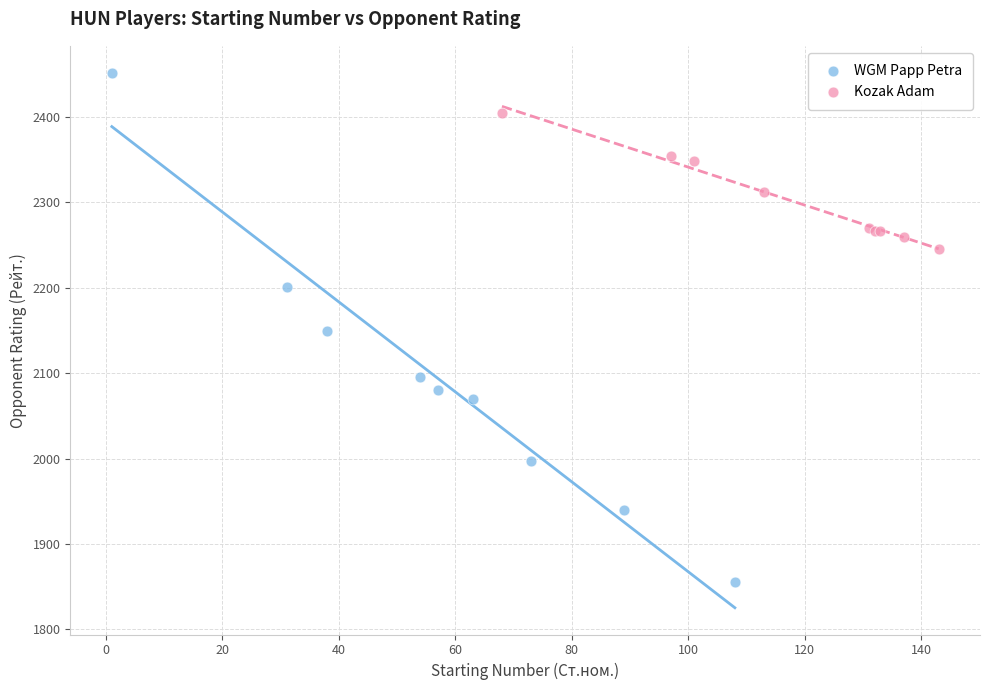

Which series has the widest spread of Y values?

WGM Papp Petra